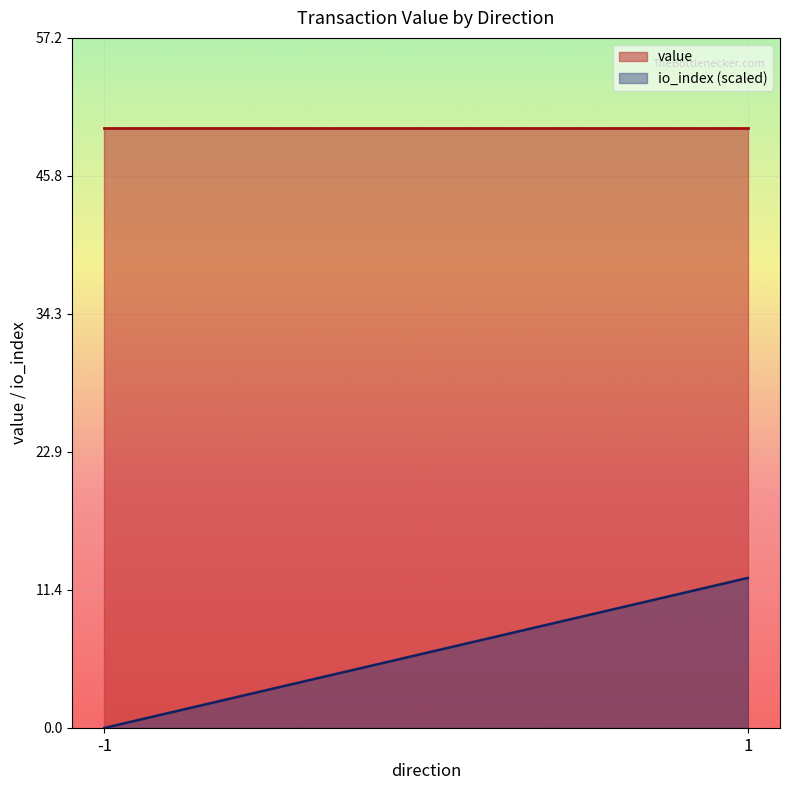

True or false: value and io_index (scaled) intersect in this chart.

False